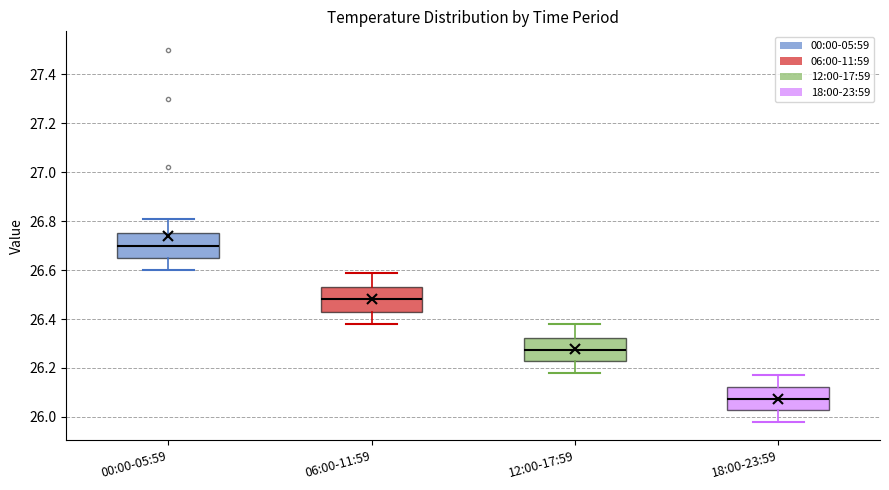

Reading left to right, read every box against the y-axis: the position of its median line, the range the box covers, and the ends of its whiskers. The values are not printed on the chart, so give them approximately, as read against the axis.

00:00-05:59: median 26.70, box 26.66 to 26.76, whiskers 26.60 to 26.82
06:00-11:59: median 26.48, box 26.44 to 26.54, whiskers 26.38 to 26.60
12:00-17:59: median 26.28, box 26.22 to 26.32, whiskers 26.18 to 26.38
18:00-23:59: median 26.08, box 26.02 to 26.12, whiskers 25.98 to 26.18